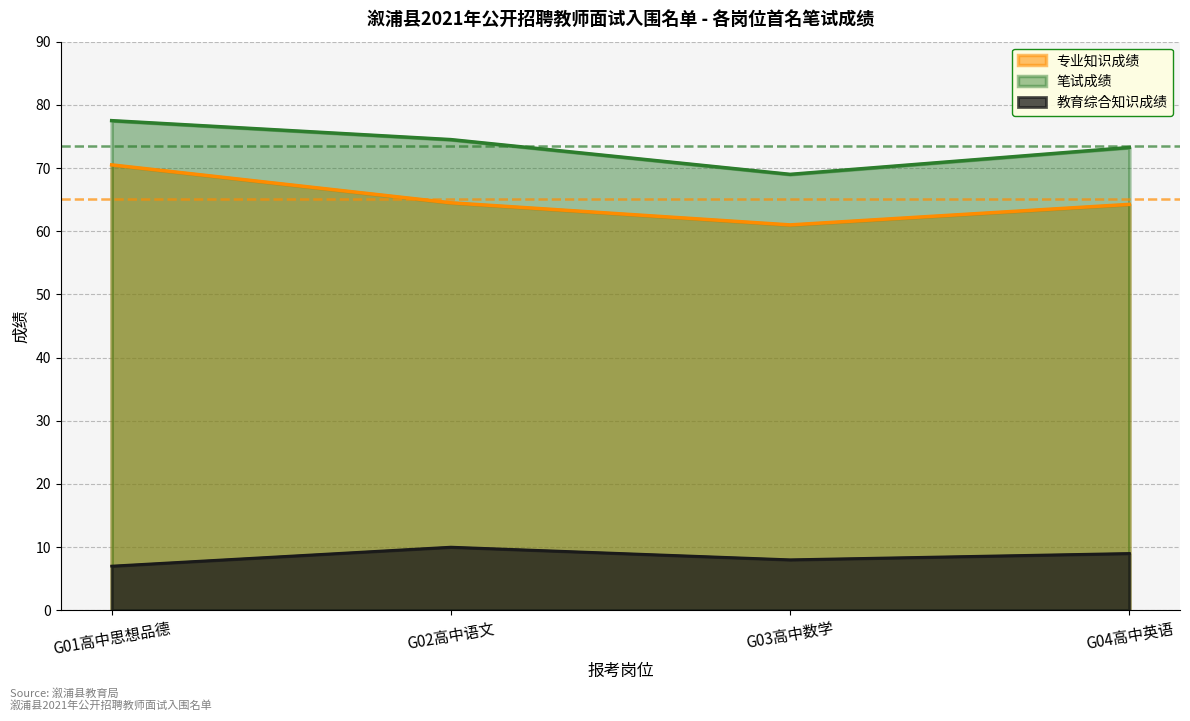

Which series has the widest spread of values?

专业知识成绩